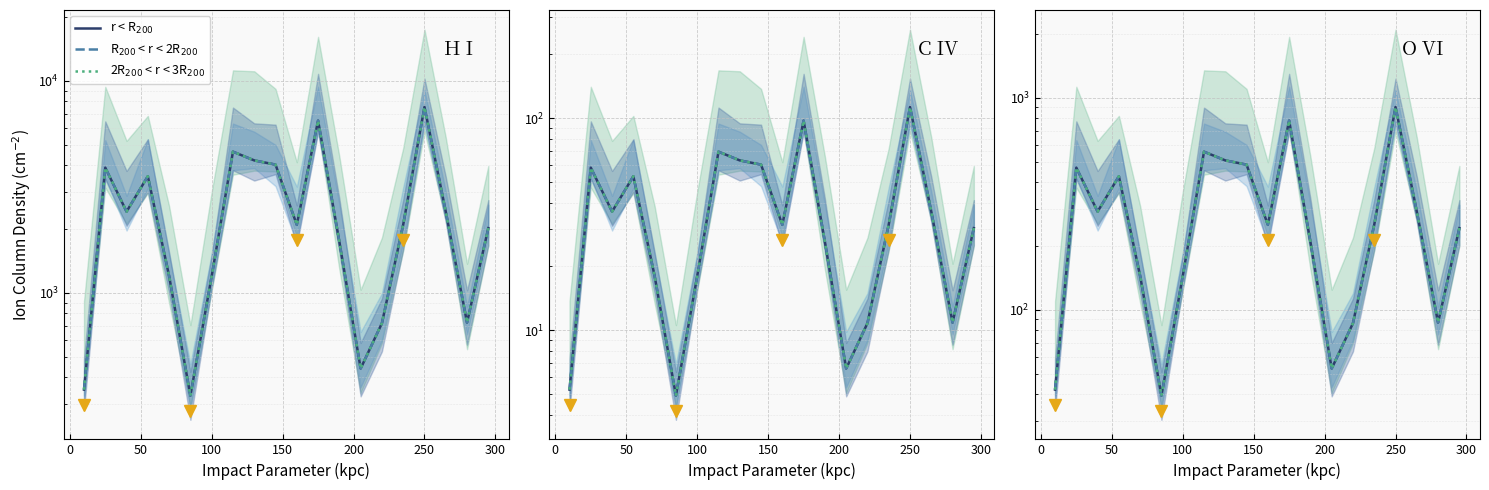

Is it true that r < R_200 equals 238.0 at 0?

False